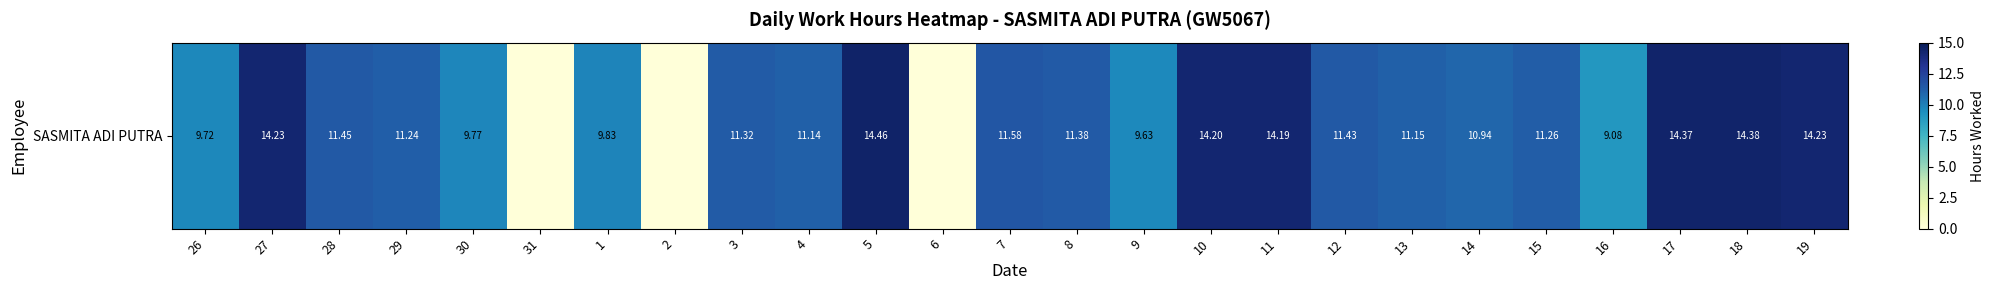

What is the ratio of the value at 28 to the value at 8?

1.0